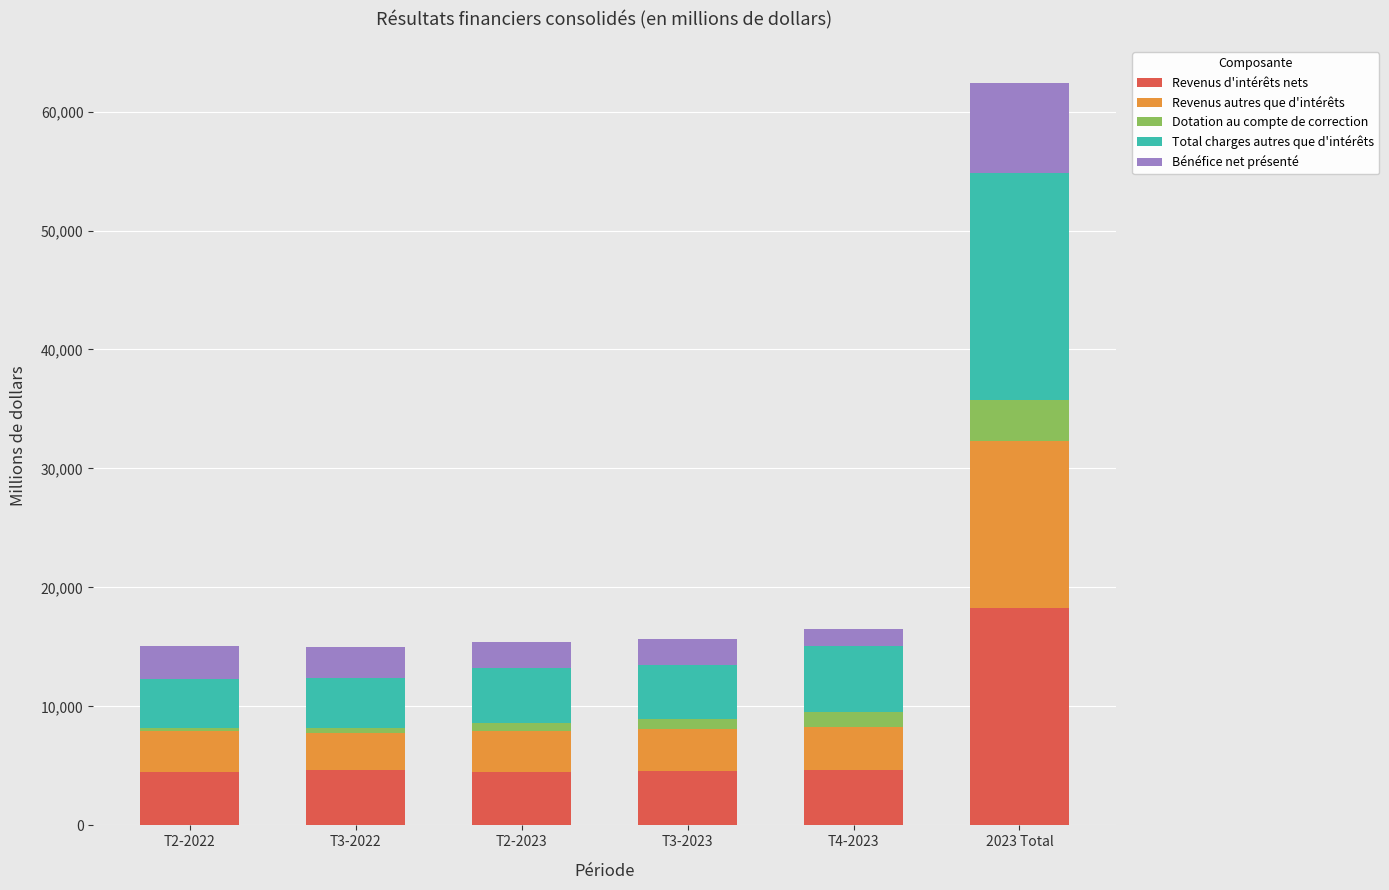

What is the minimum value for Revenus d'intérêts nets?

4466